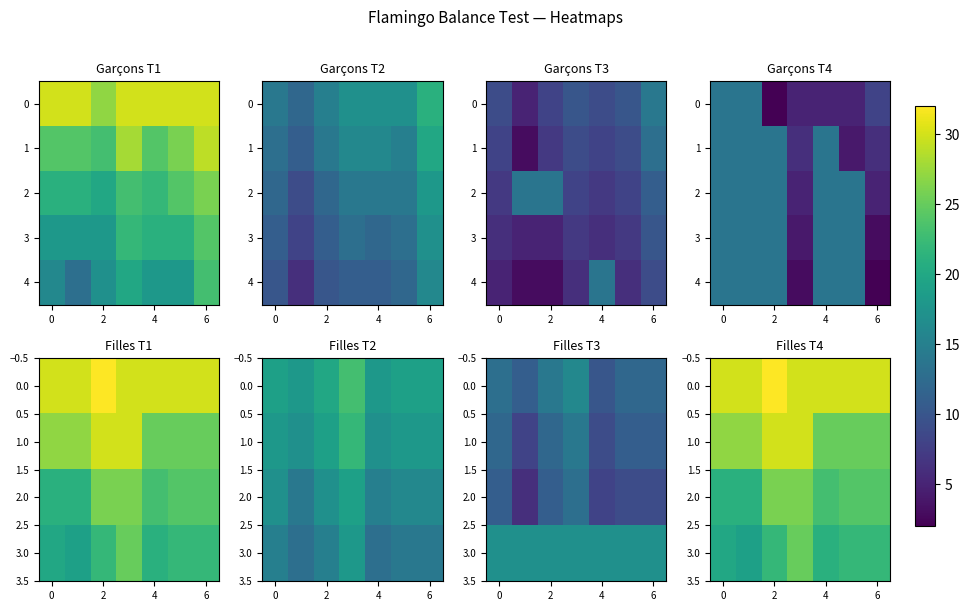

What is the lowest value of the 0.0 series?

30.0